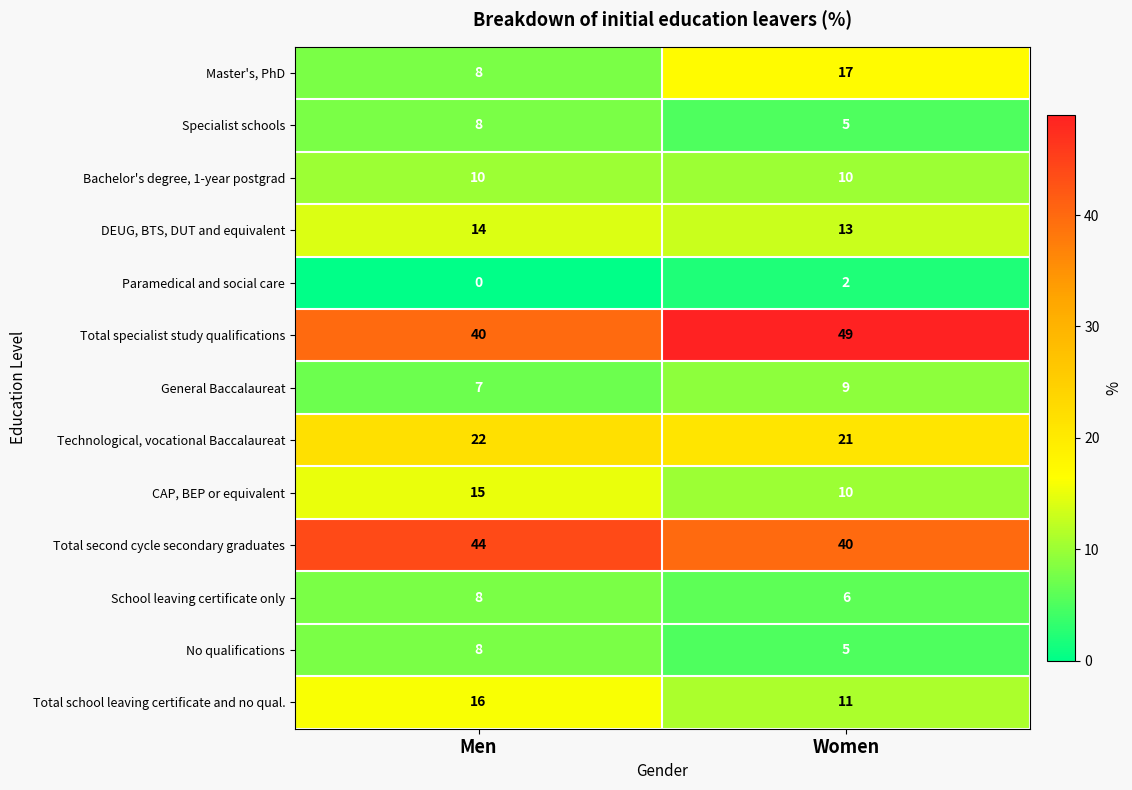

What is the sum of all No qualifications values?

13